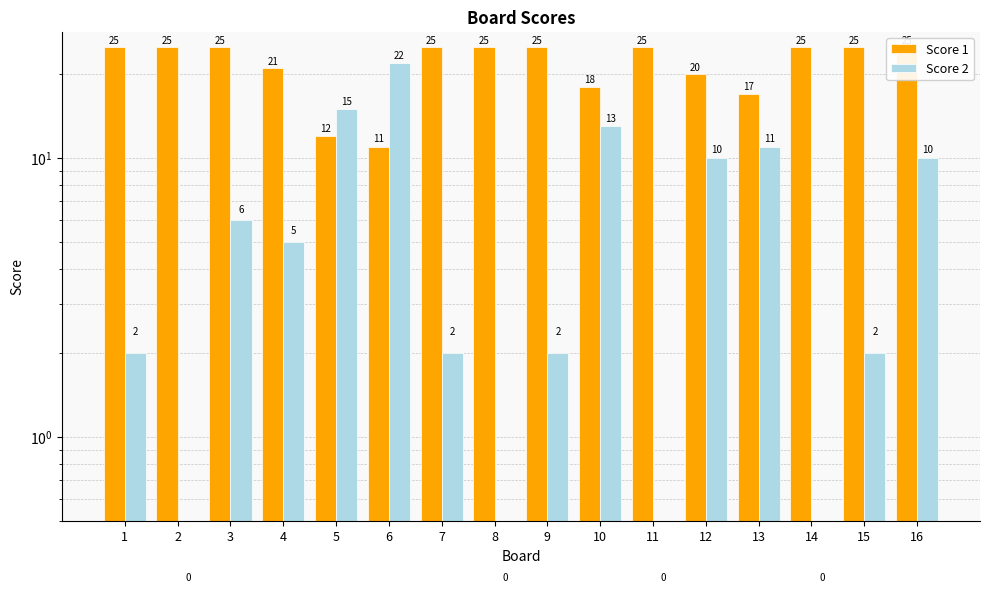

What are all the series names shown in the legend?

Score 1, Score 2